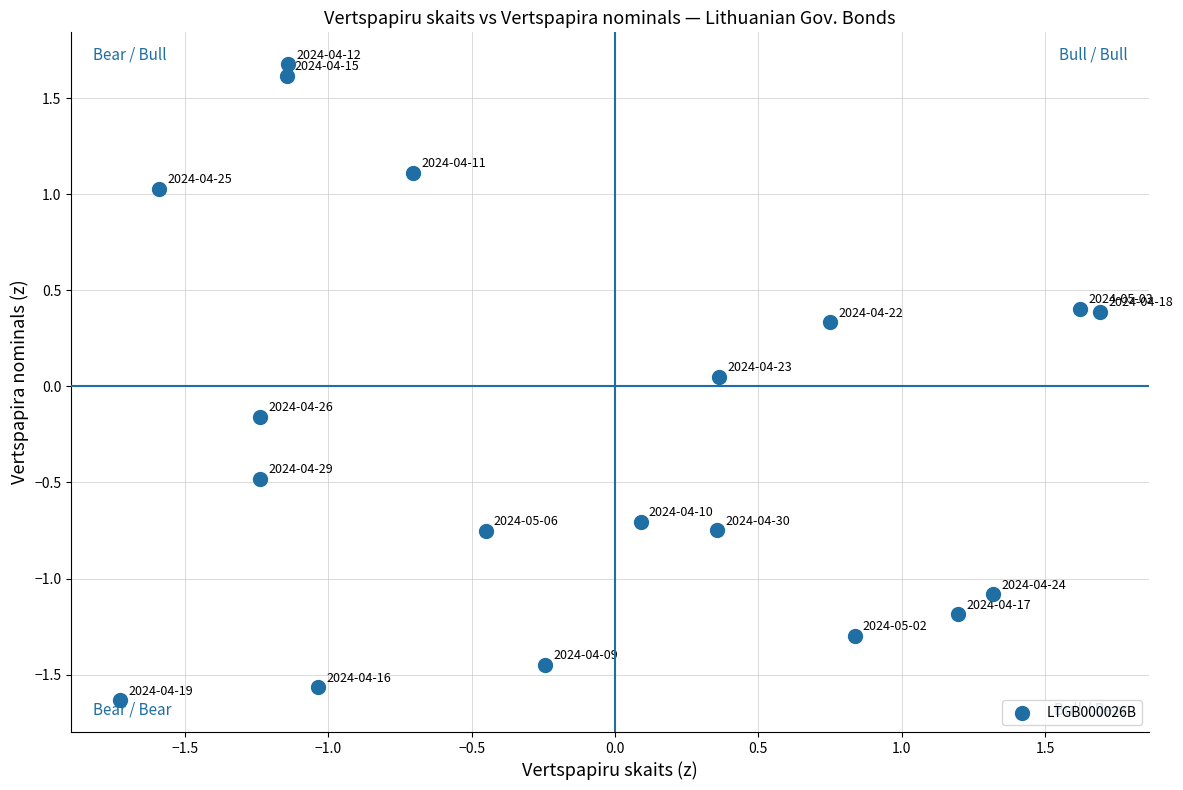

What is the range of Y values (max minus min)?

3.3